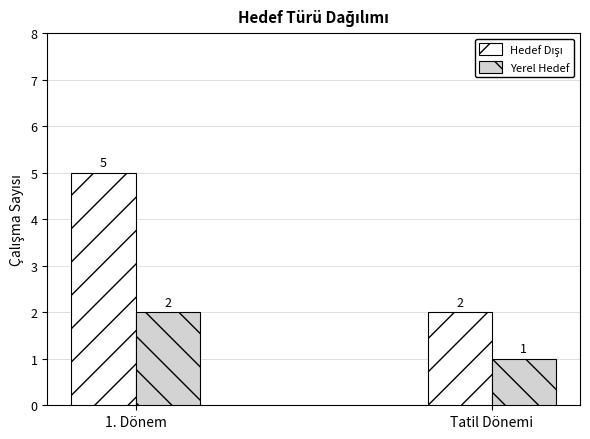

How many data points in Yerel Hedef are less than 2?

1